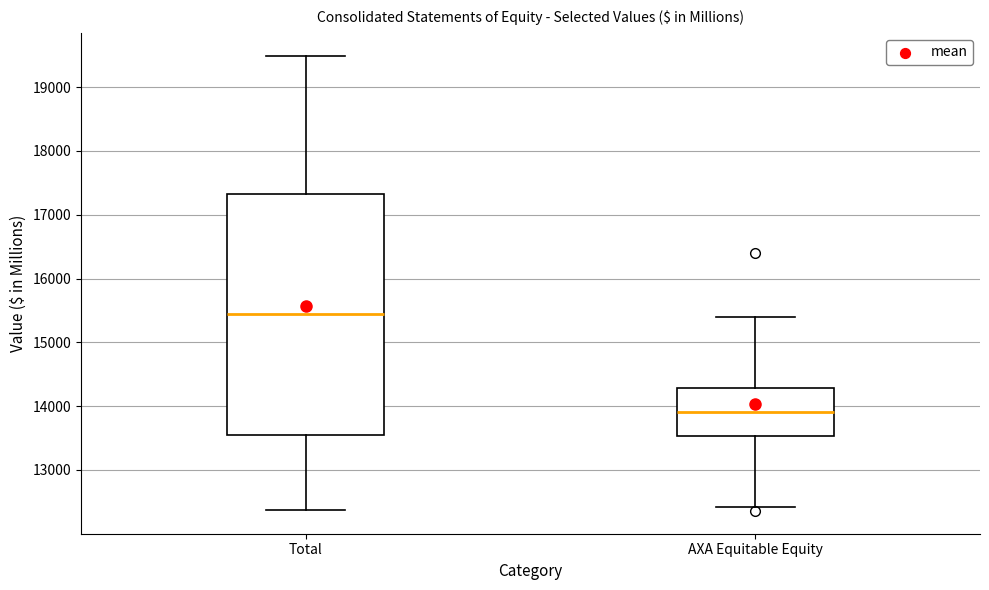

Which box is the tallest, from its lower edge to its upper edge?

Total